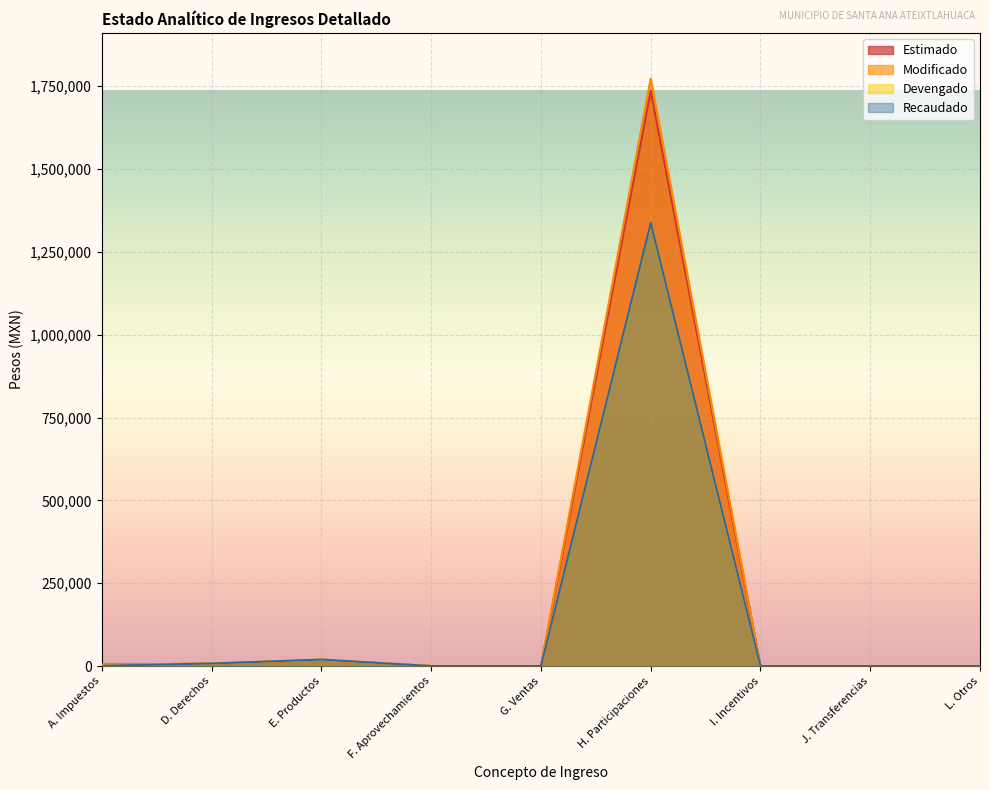

Reading left to right, what are all the values shown in this chart?

Estimado: A. Impuestos=4562.5	D. Derechos=7200.0	E. Productos=18150.0	F. Aprovechamientos=0.0	G. Ventas=0.0	H. Participaciones=1736619.0	I. Incentivos=0.0	J. Transferencias=0.0	L. Otros=1.0
Modificado: A. Impuestos=4562.5	D. Derechos=7200.0	E. Productos=18150.0	F. Aprovechamientos=0.0	G. Ventas=0.0	H. Participaciones=1773076.0	I. Incentivos=0.0	J. Transferencias=0.0	L. Otros=1.0
Devengado: A. Impuestos=900.0	D. Derechos=7664.2	E. Productos=19621.1	F. Aprovechamientos=0.0	G. Ventas=0.0	H. Participaciones=1337243.6	I. Incentivos=0.0	J. Transferencias=0.0	L. Otros=0.0
Recaudado: A. Impuestos=900.0	D. Derechos=7664.2	E. Productos=19621.1	F. Aprovechamientos=0.0	G. Ventas=0.0	H. Participaciones=1337243.6	I. Incentivos=0.0	J. Transferencias=0.0	L. Otros=0.0